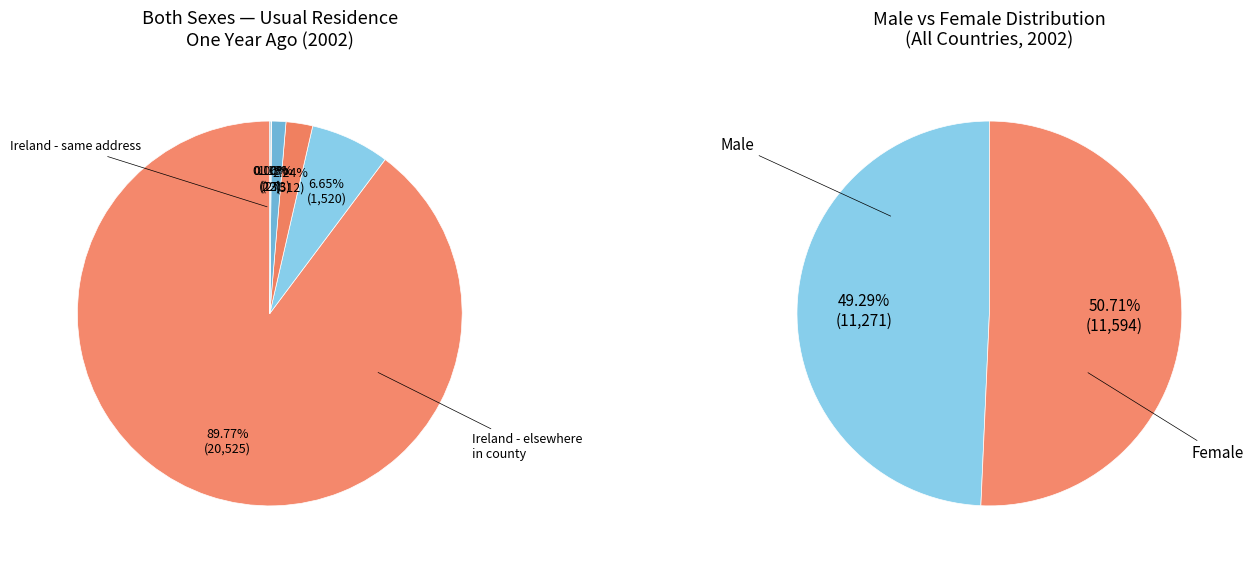

What portion of the pie excludes All countries excluding Ireland and United Kingdom?

99.9%